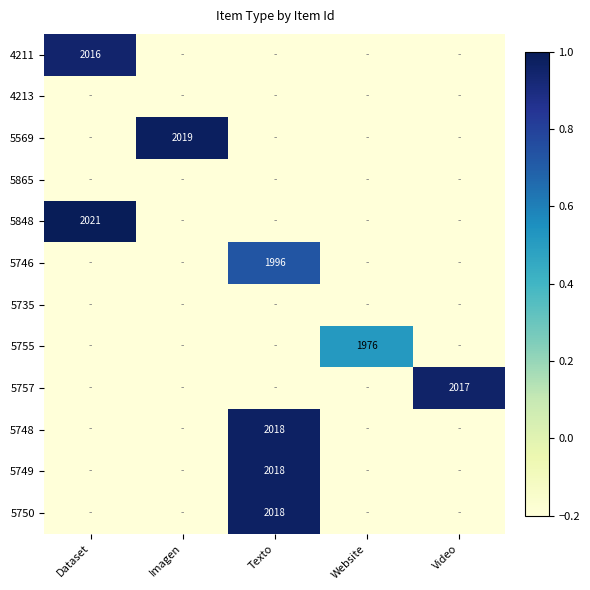

The value of 5848 at Dataset is 3367.6. True or false?

False